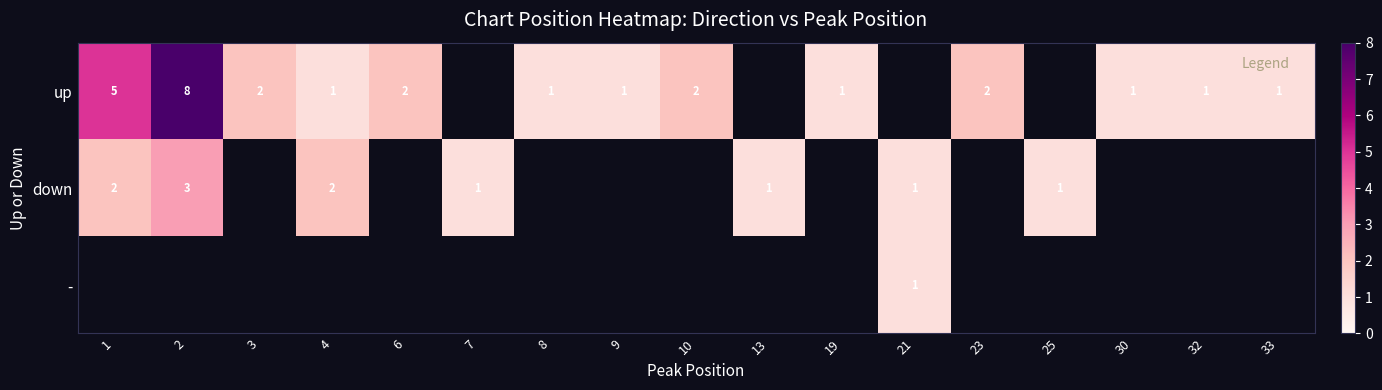

The down series shows 0.4 at 4. True or false?

False